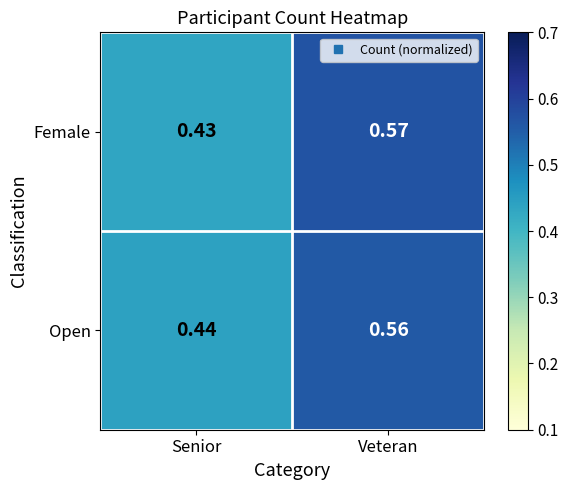

Which label corresponds to the largest value in the chart?

Veteran